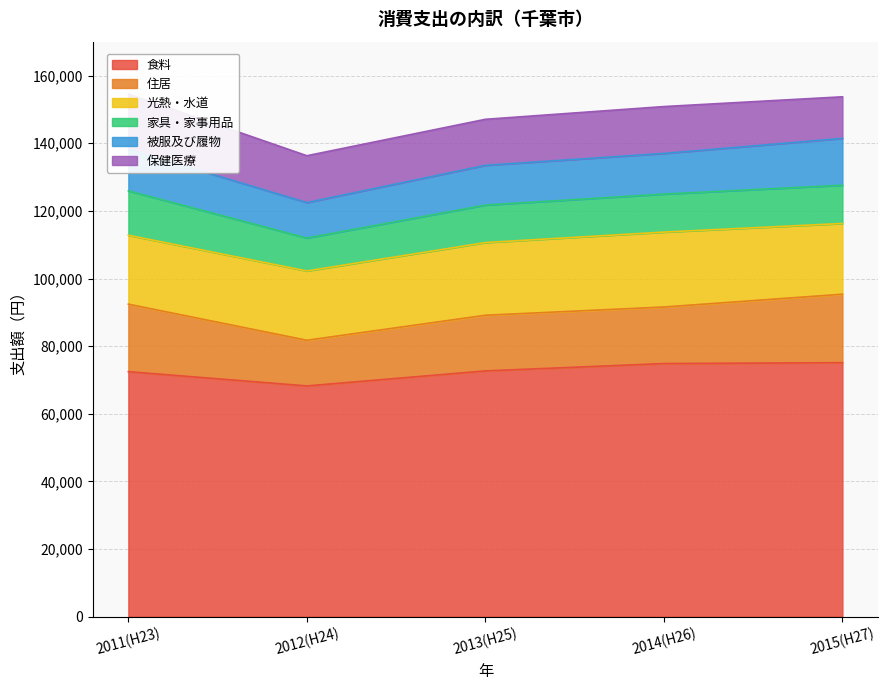

Which series has the largest range (max minus min)?

食料